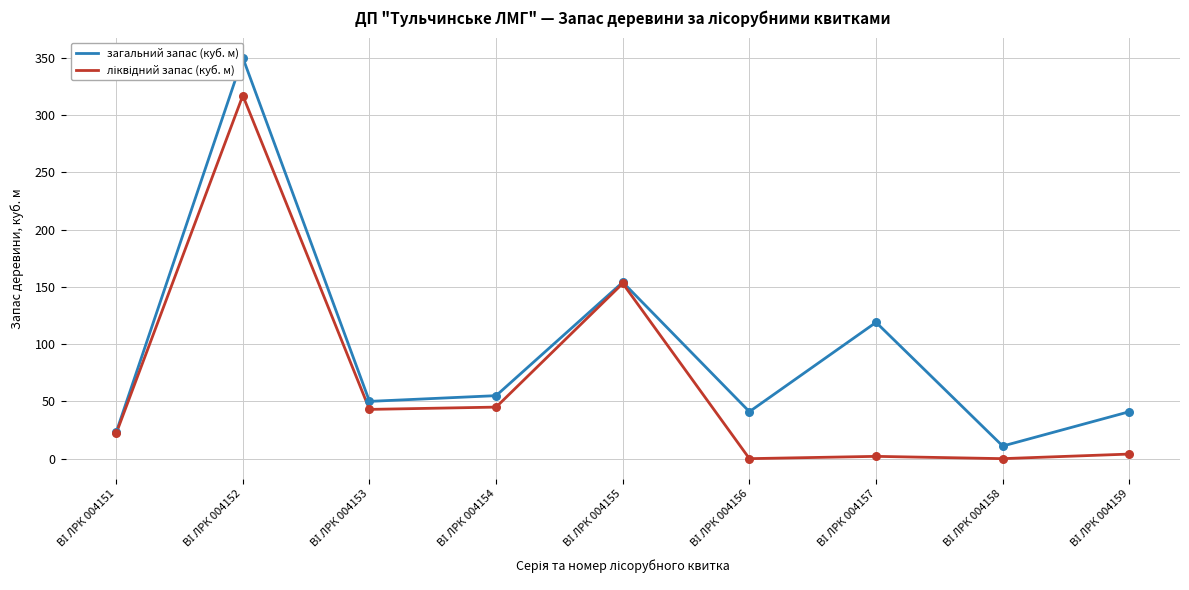

Which series has the largest total across all categories?

загальний запас (куб. м)